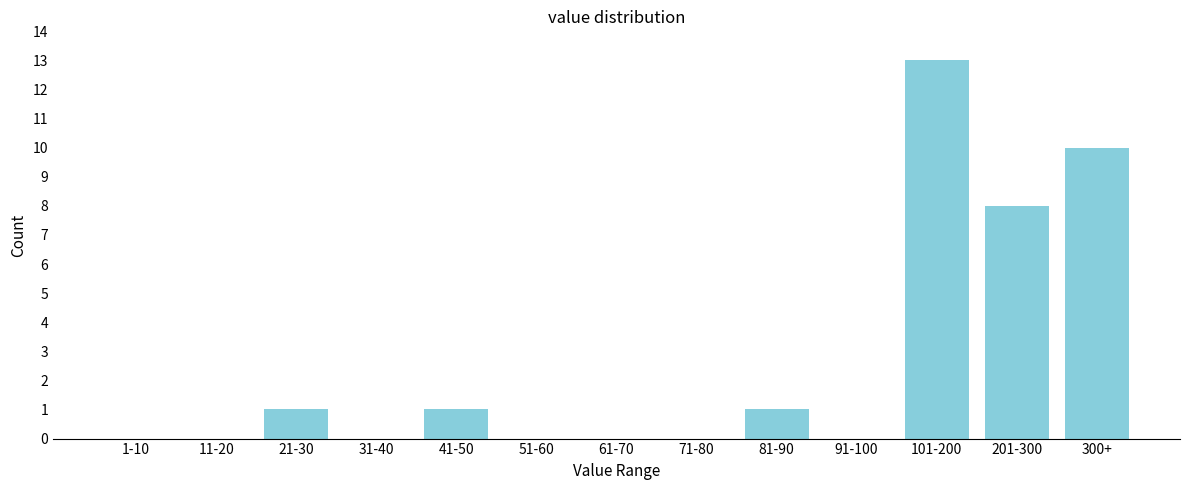

Reading left to right, extract all data points from this chart.

1-10=0	11-20=0	21-30=1	31-40=0	41-50=1	51-60=0	61-70=0	71-80=0	81-90=1	91-100=0	101-200=13	201-300=8	300+=10